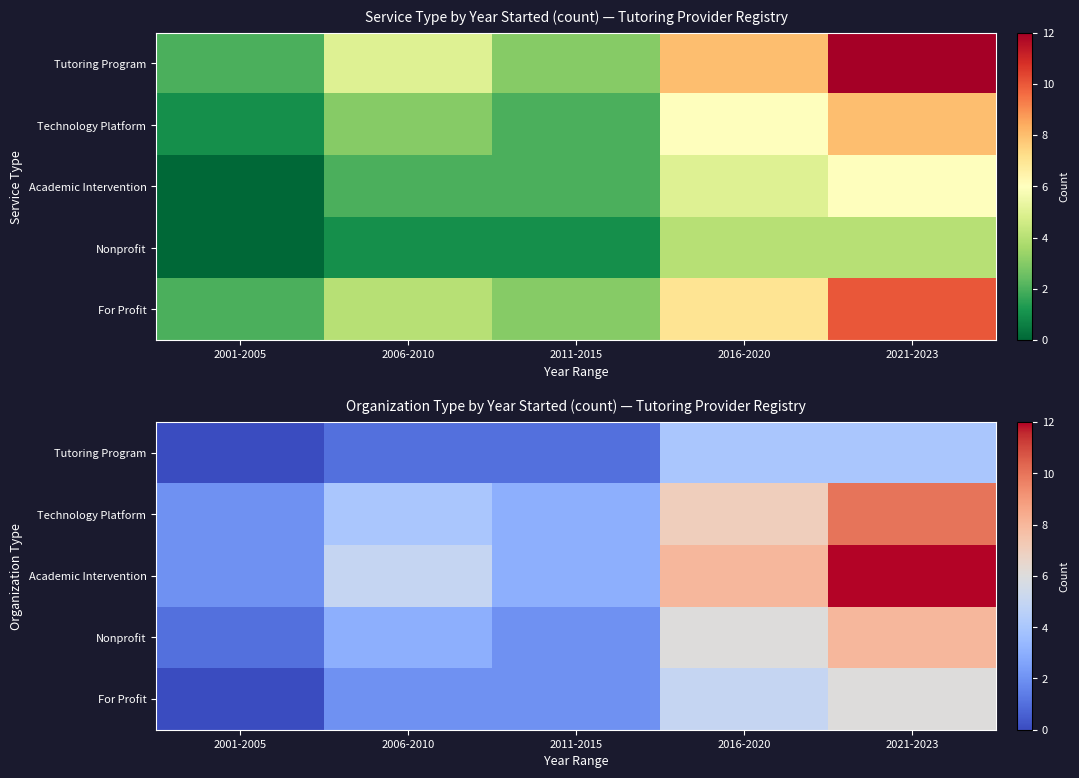

What is the spread (max minus min) of values at 2016-2020?

4